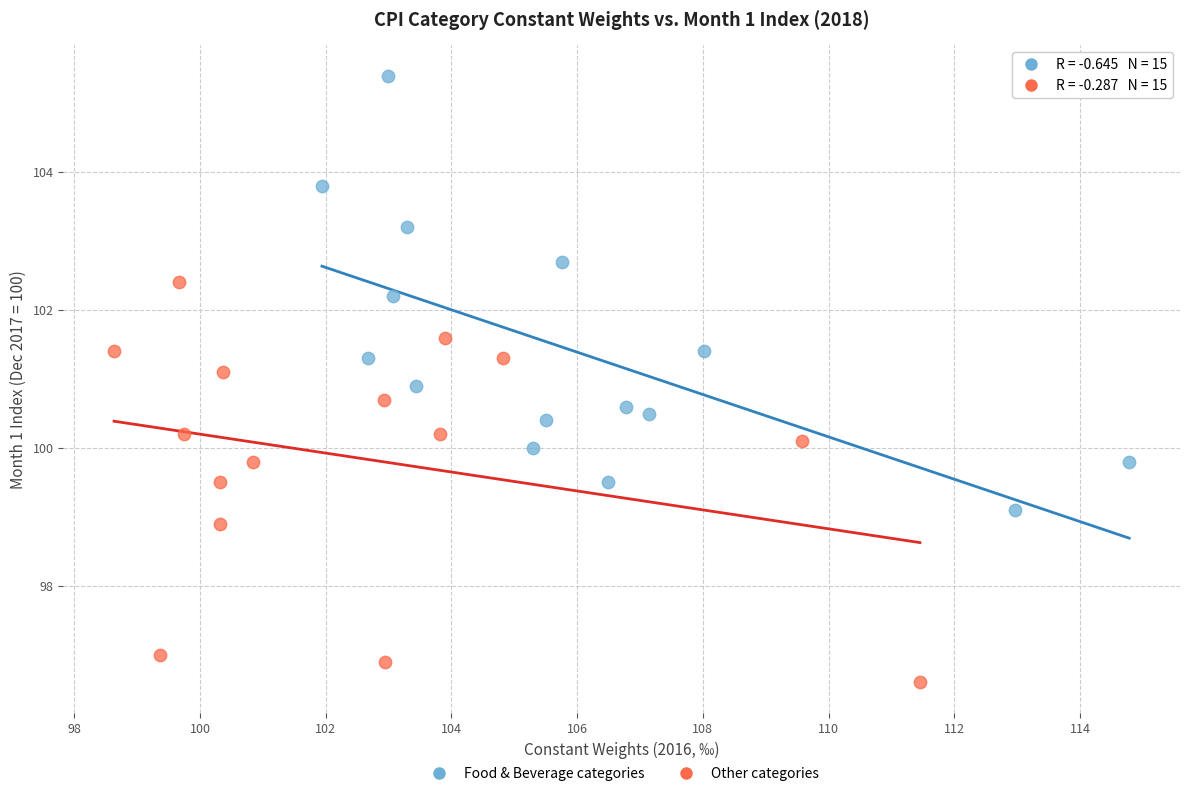

Which series reaches the maximum Y coordinate?

Food & Beverage categories